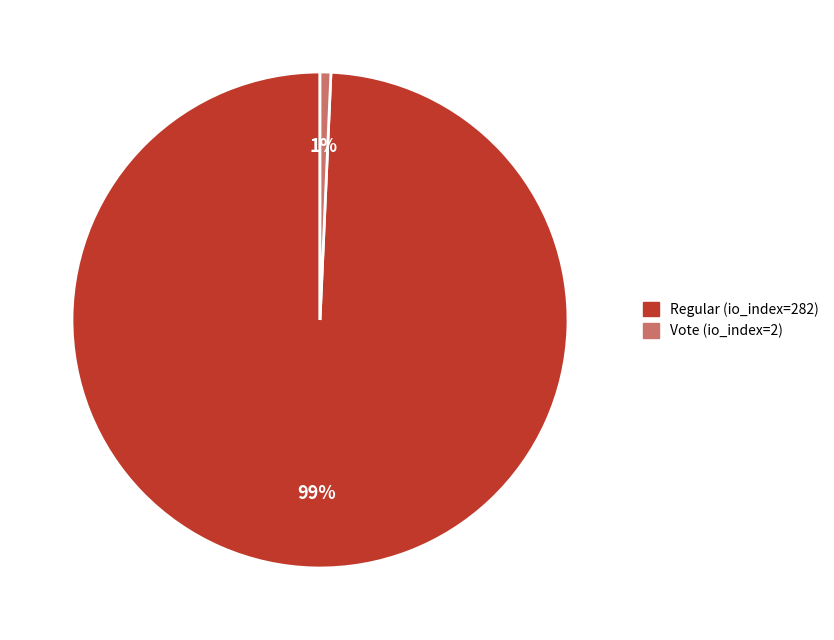

Which has a higher value, Vote (io_index=2) or Regular (io_index=282)?

Regular (io_index=282)